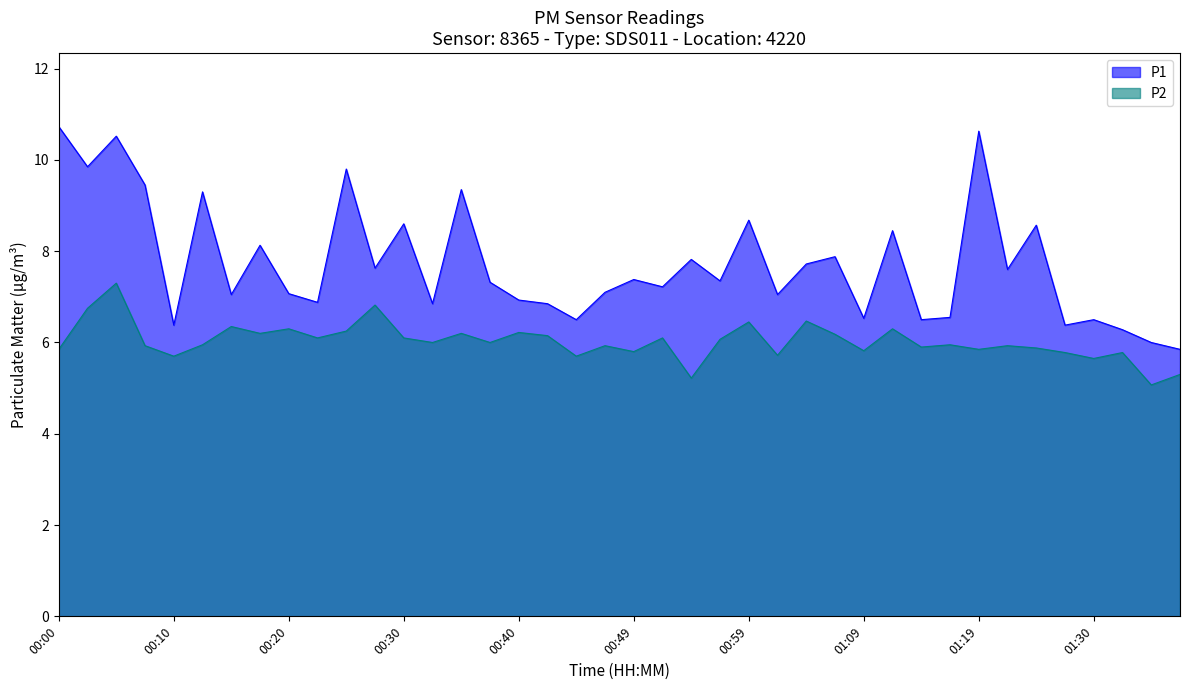

How many lines are shown in the chart?

2